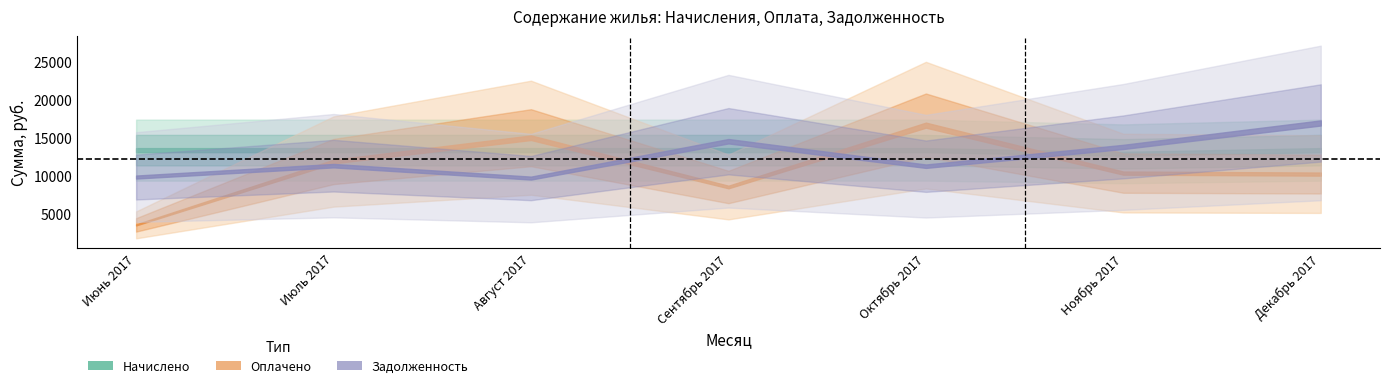

The Начислено series shows 22852.5 at Июль 2017. True or false?

False